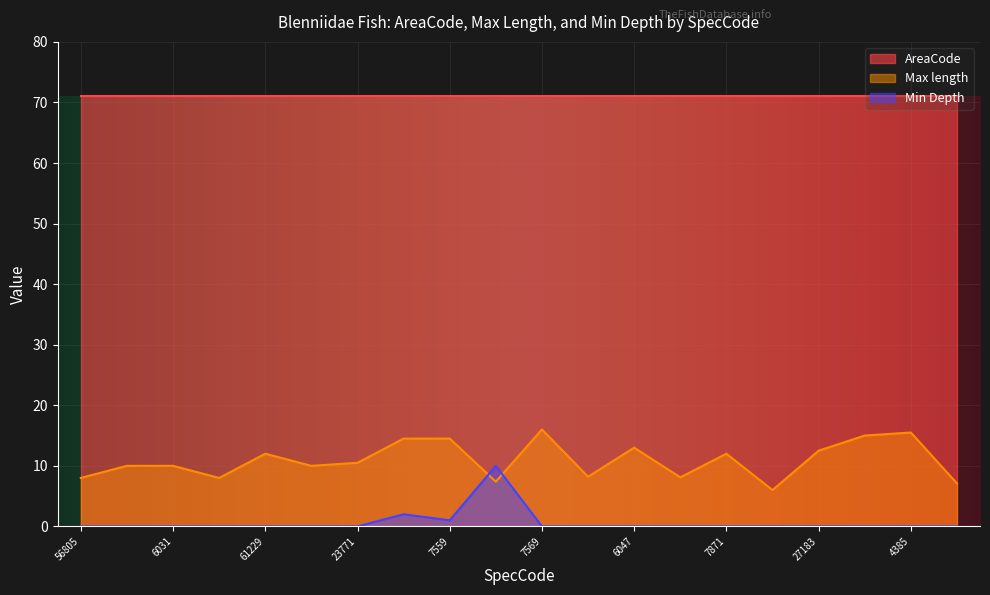

How many lines are shown in the chart?

3